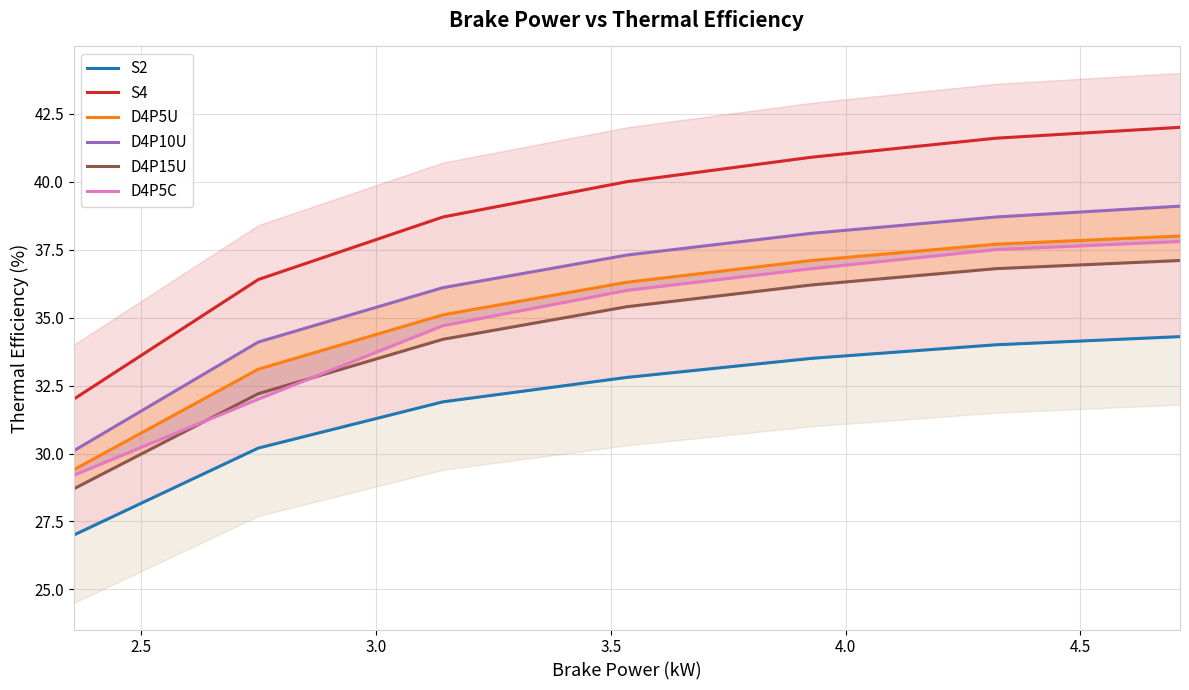

Reading left to right, what are all the values shown in this chart?

S2: 27.0	30.2	31.9	32.8	33.5	34.0	34.3
S4: 32.0	36.4	38.7	40.0	40.9	41.6	42.0
D4P5U: 29.4	33.1	35.1	36.3	37.1	37.7	38.0
D4P10U: 30.1	34.1	36.1	37.3	38.1	38.7	39.1
D4P15U: 28.7	32.2	34.2	35.4	36.2	36.8	37.1
D4P5C: 29.2	32.0	34.7	36.0	36.8	37.5	37.8